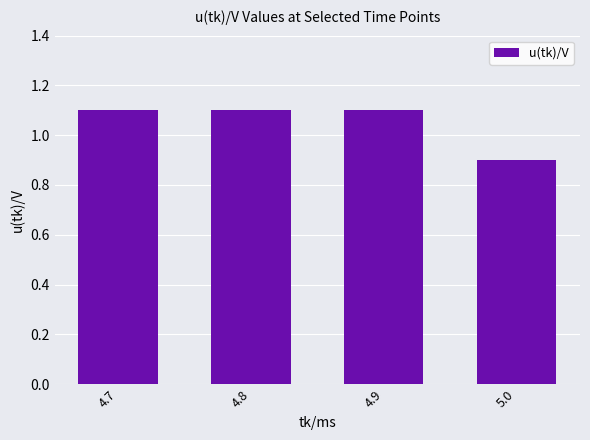

Reading left to right, list all the values displayed in this chart.

4.7=1.1	4.8=1.1	4.9=1.1	5.0=0.9